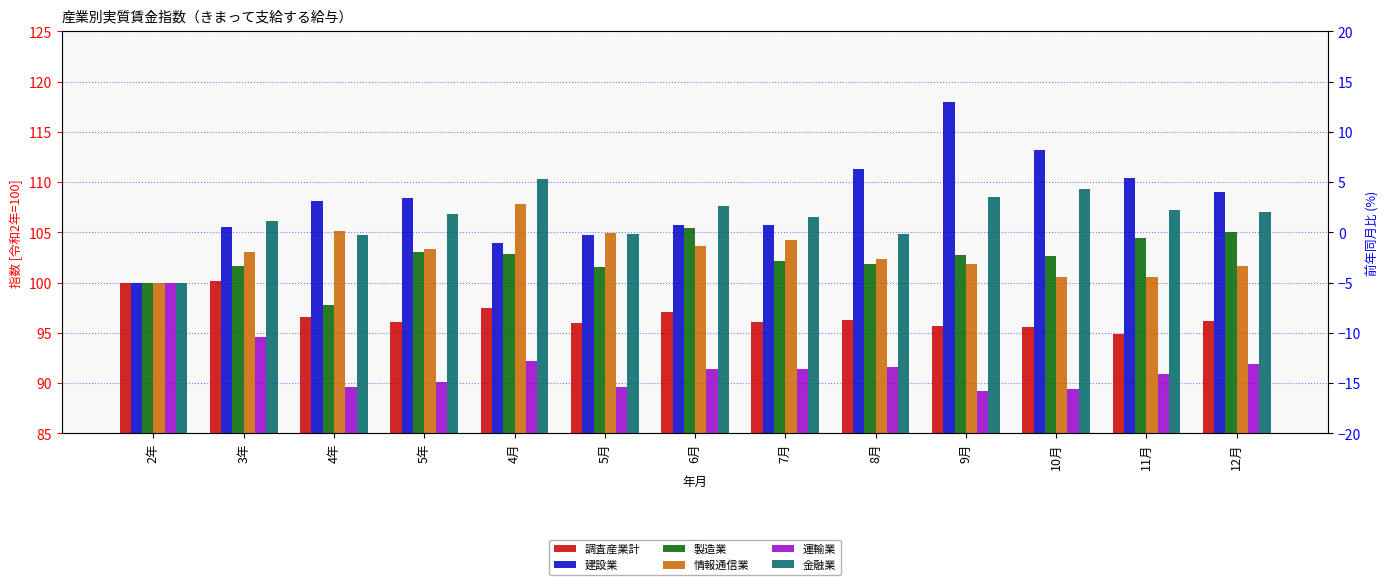

At 3年, list the series in order from smallest to largest.

運輸業, 調査産業計, 製造業, 情報通信業, 建設業, 金融業